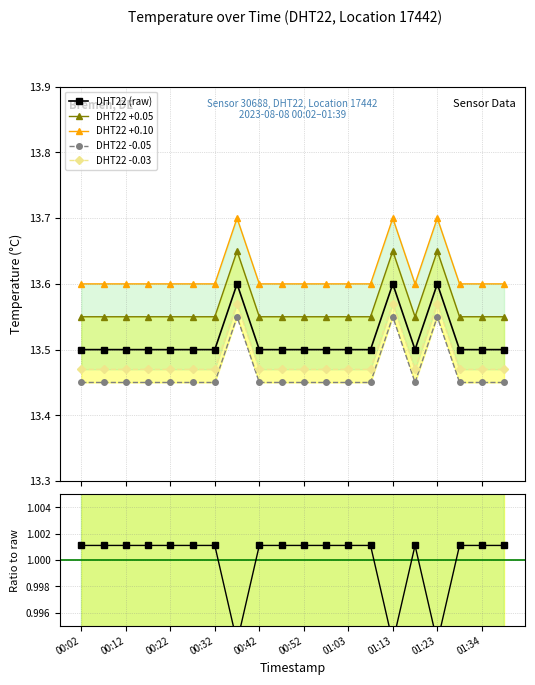

True or false: DHT22 (raw) has more than 0 interior local peaks.

True